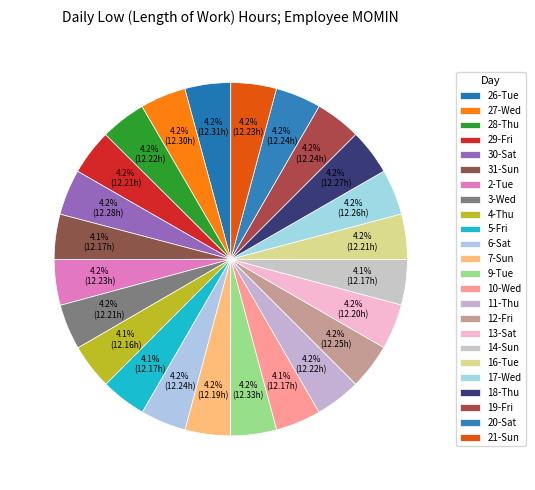

How many slices are in this pie chart?

24